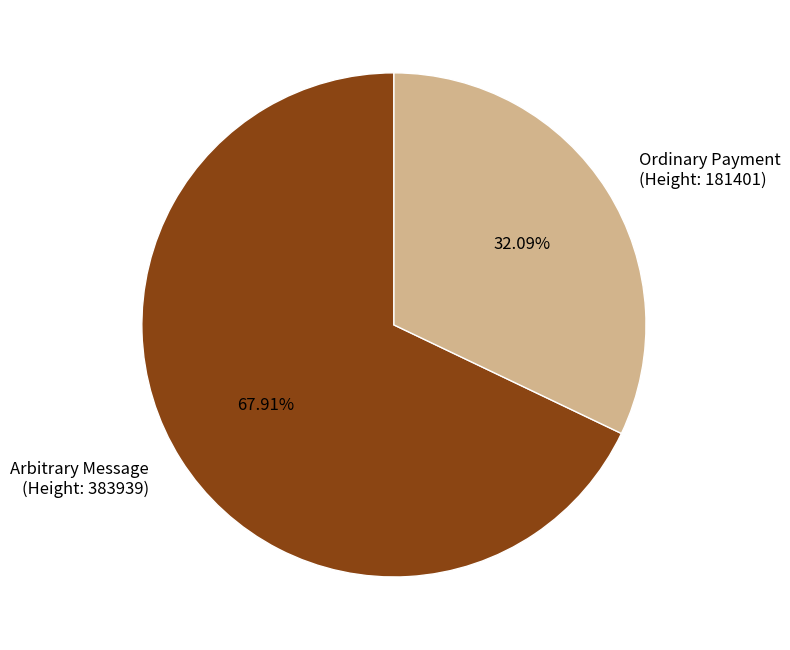

What is the majority slice?

Arbitrary Message (Height: 383939)